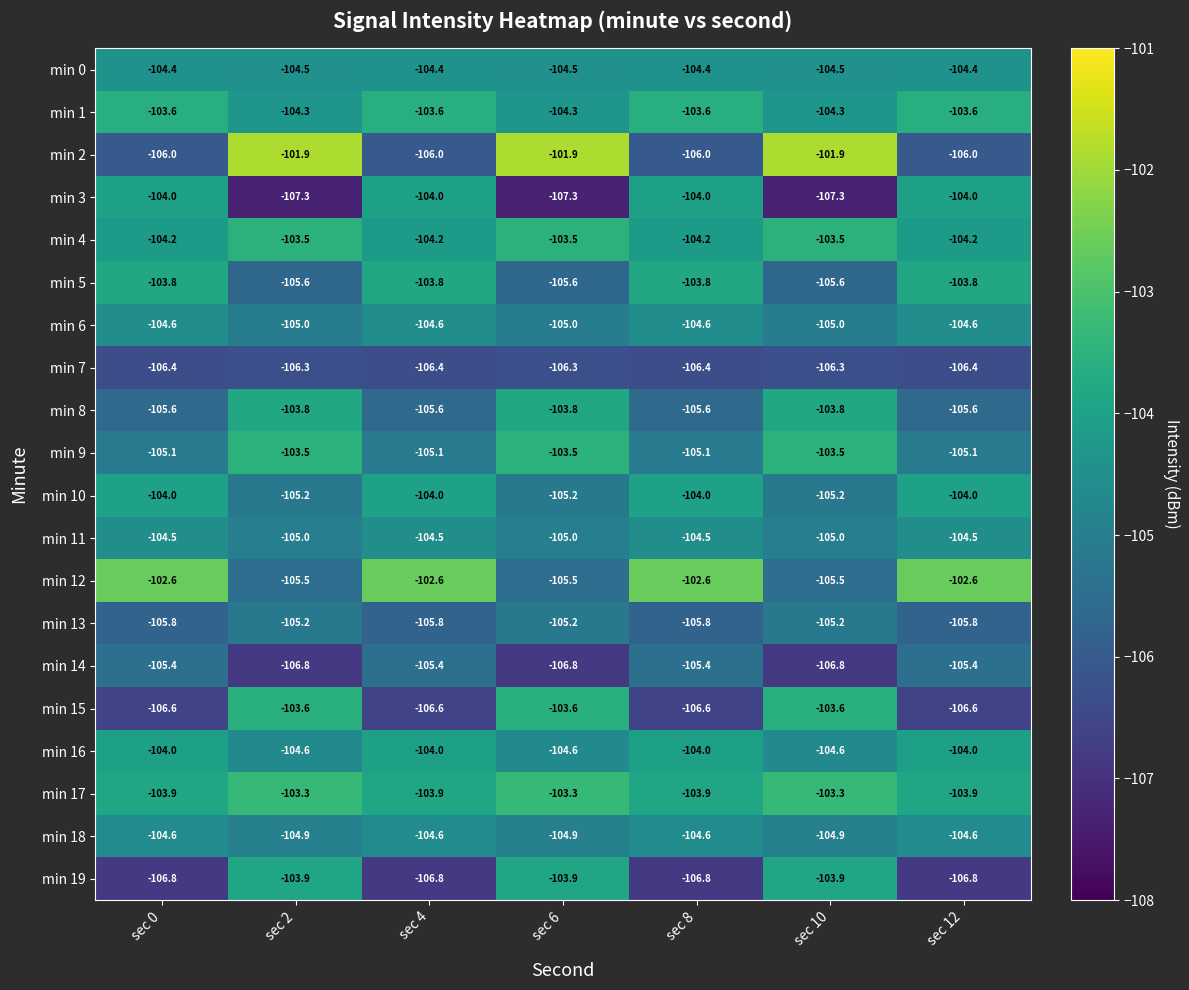

What is the sum of the min 15 values at sec 2 and sec 6?

-207.2